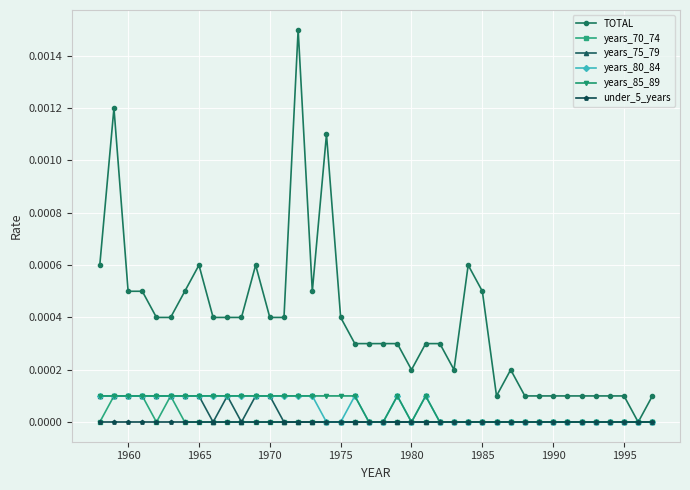

True or false: years_80_84 has more than 1 interior local peaks.

True